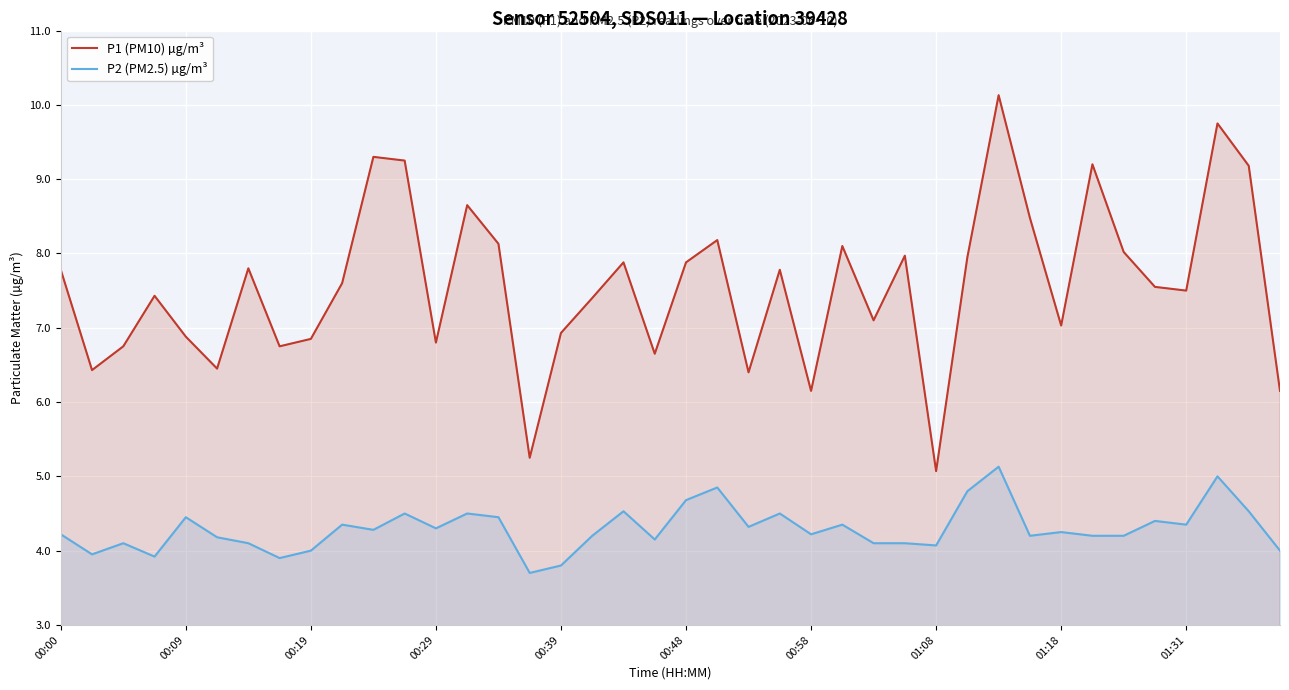

Which series has the largest range (max minus min)?

P1 (PM10) µg/m³